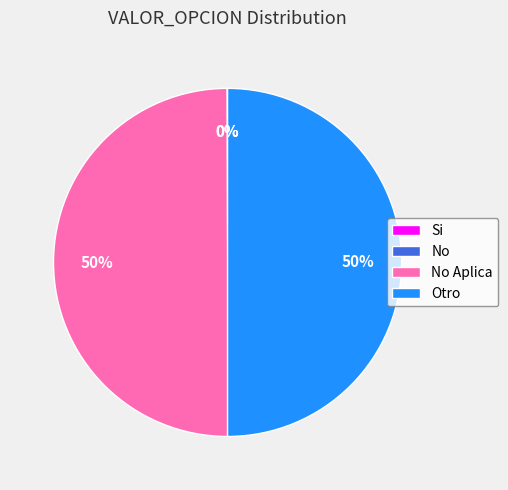

To the nearest percent, what is the average slice percentage?

25%